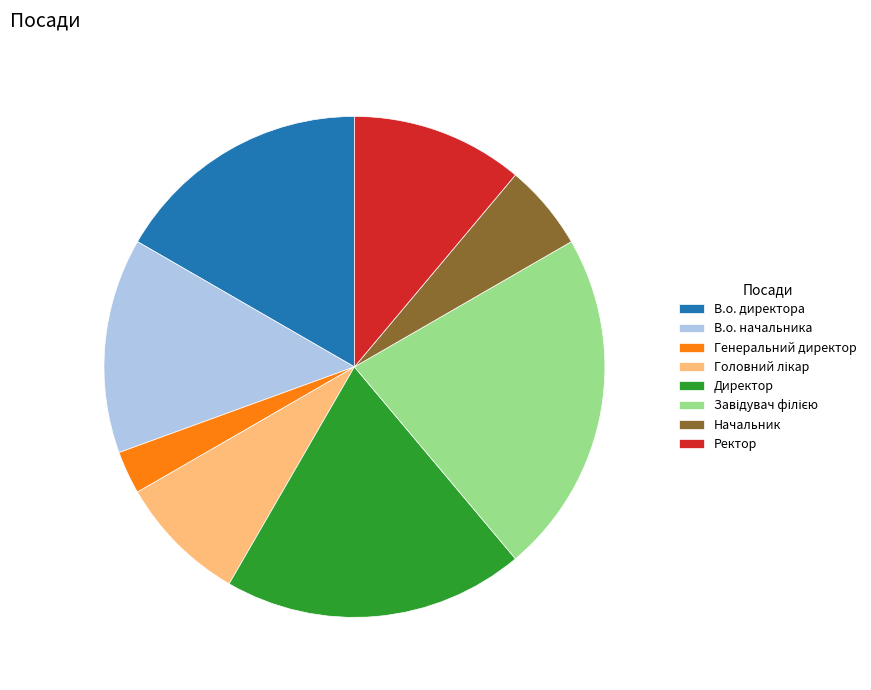

Which slice is the smallest?

Генеральний директор